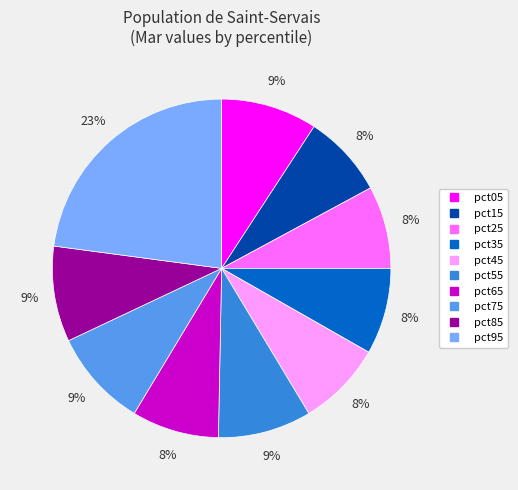

Between pct55 and pct45, which is larger?

pct55